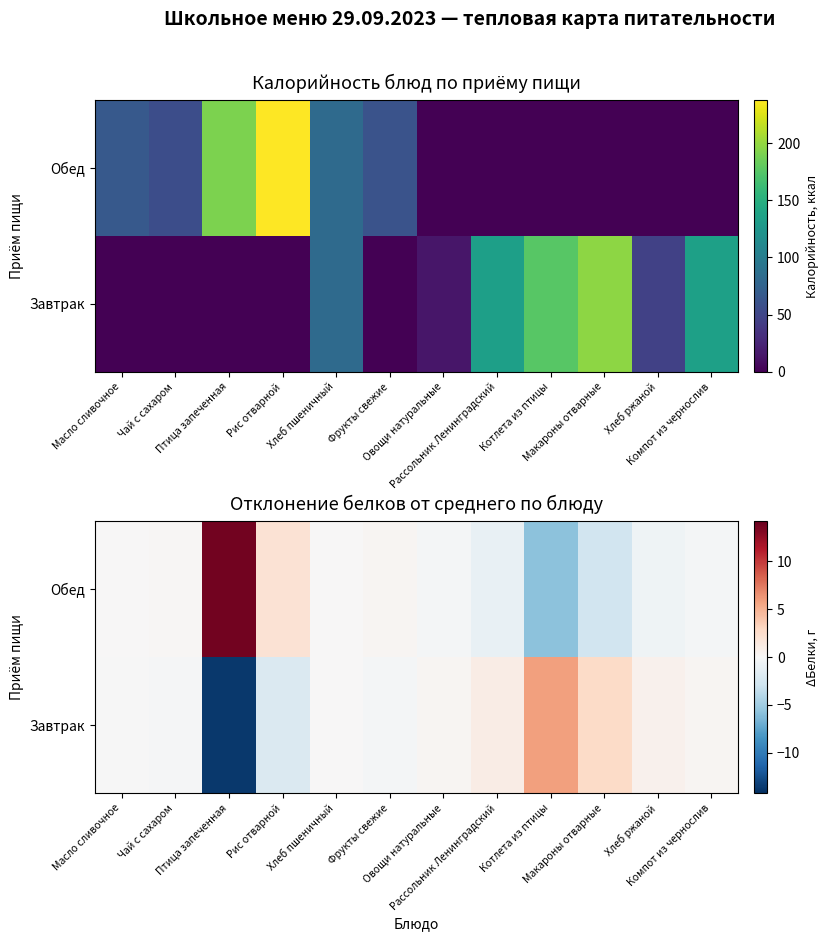

How many values in the Обед series are below 0?

6